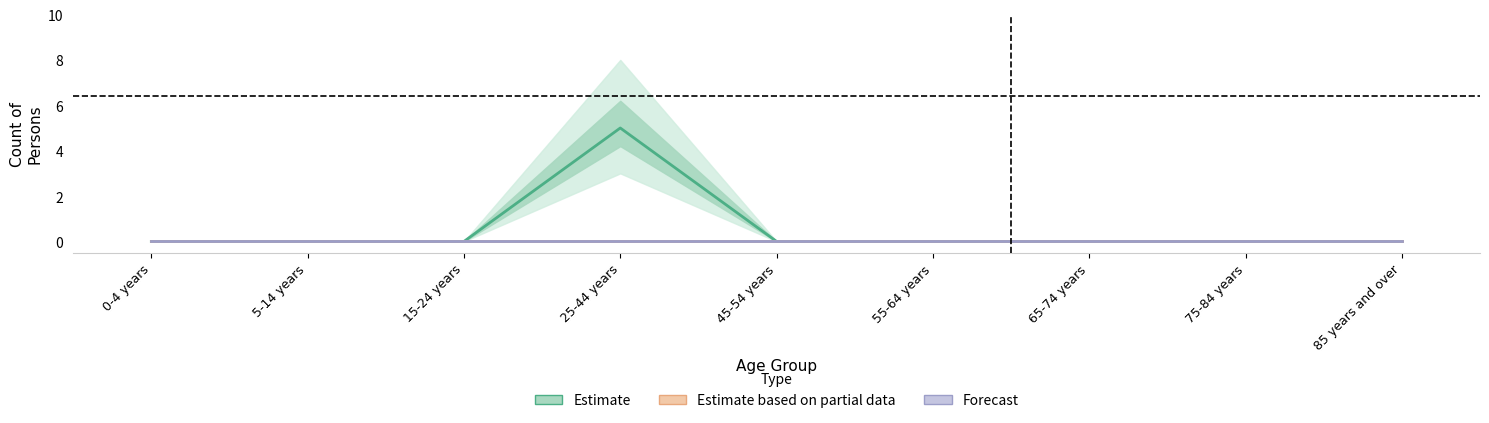

True or false: Forecast and Estimate based on partial data cross at least once.

False